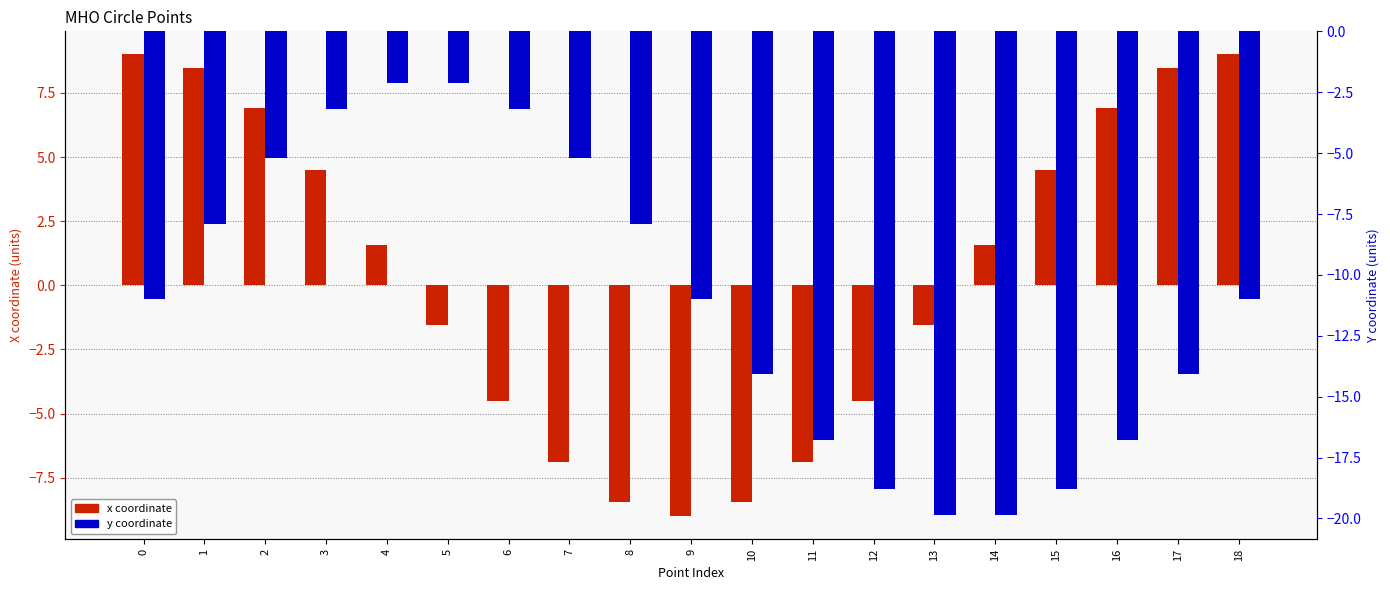

Are the bars grouped side by side (vs. stacked)?

Yes